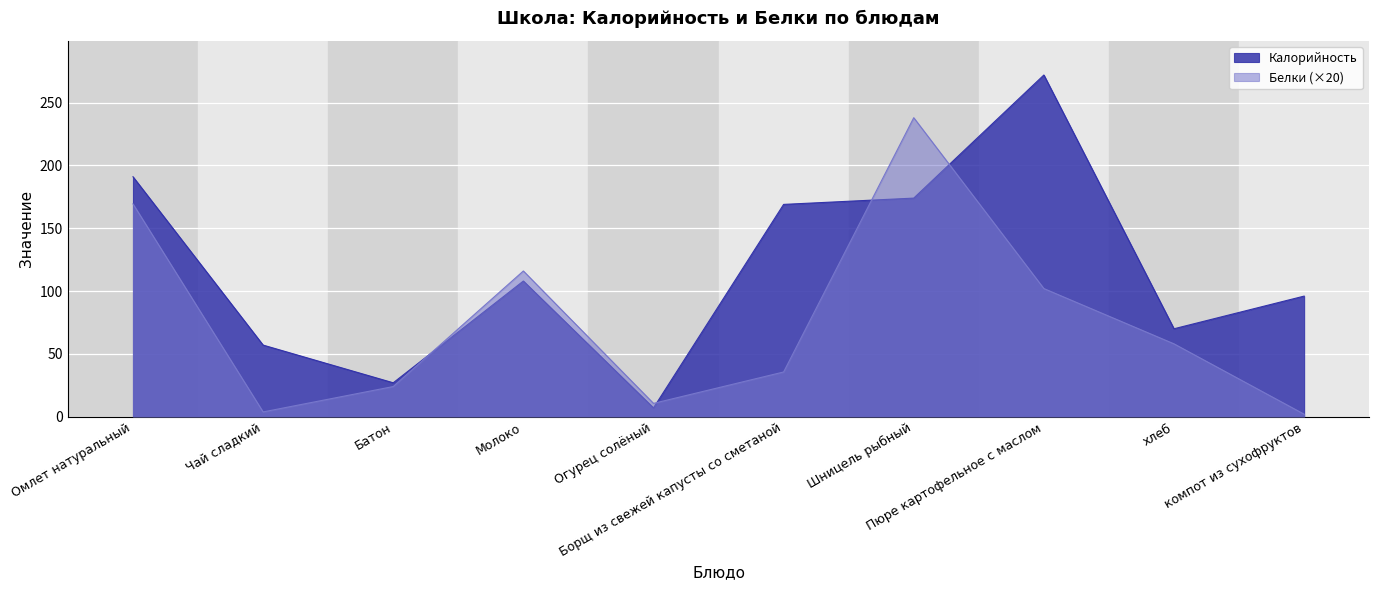

Which series has the largest range (max minus min)?

Калорийность